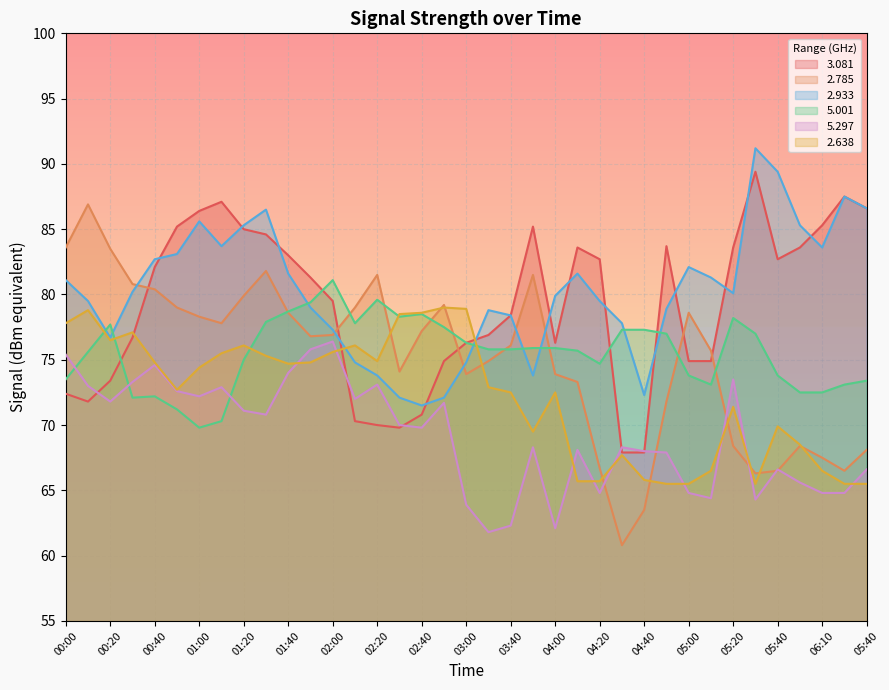

At which category is the sum across all series the highest?

01:30